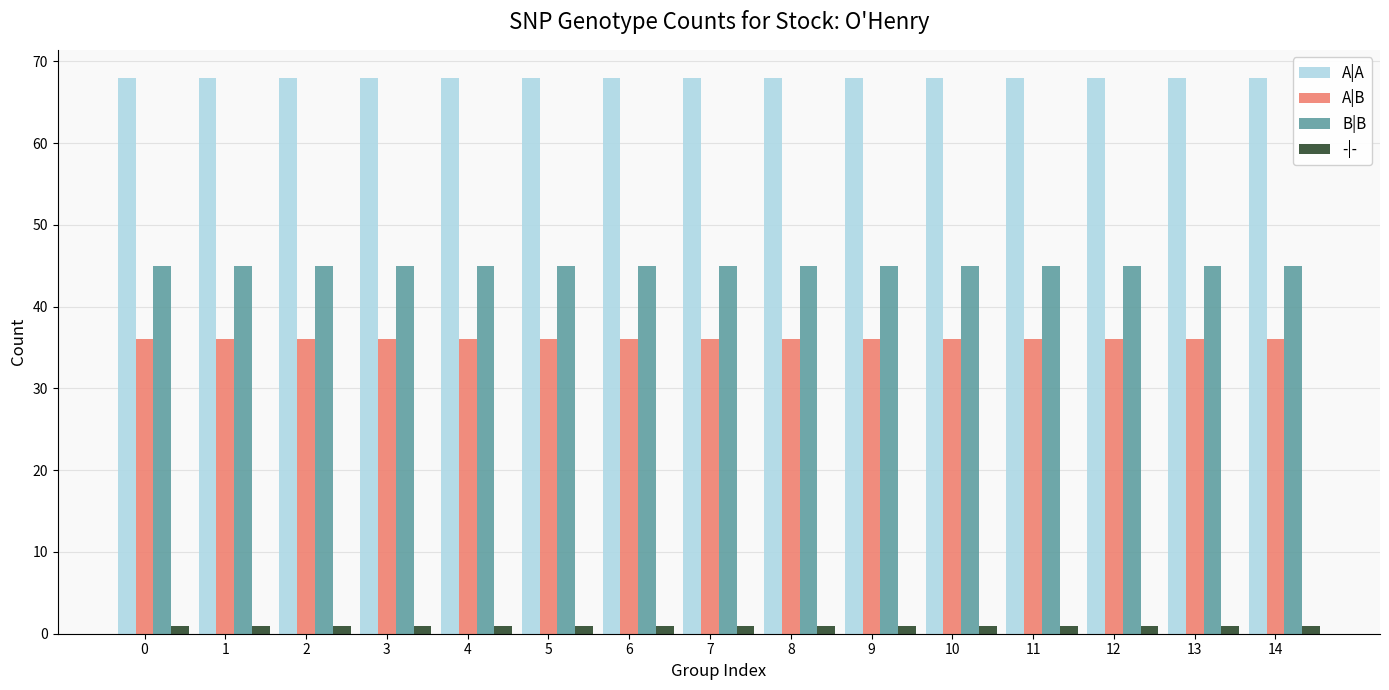

What is the value of the A|B bar at the 9th from the left?

36